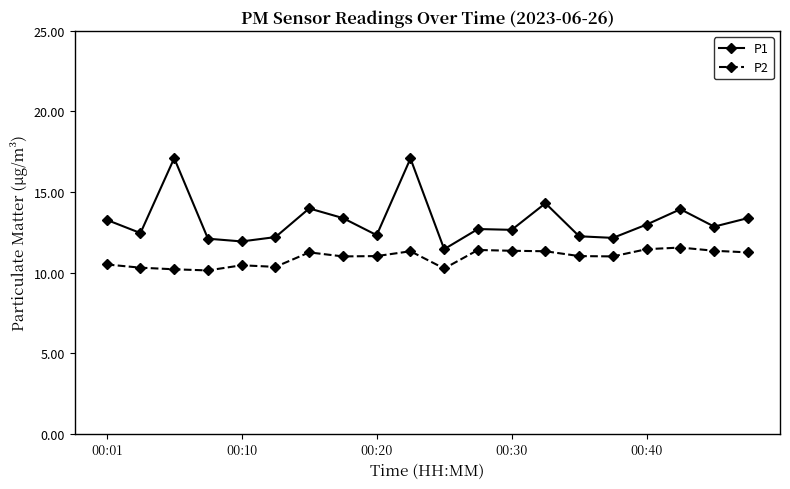

In P2, how many points are higher than both neighbors (excluding endpoints)?

5